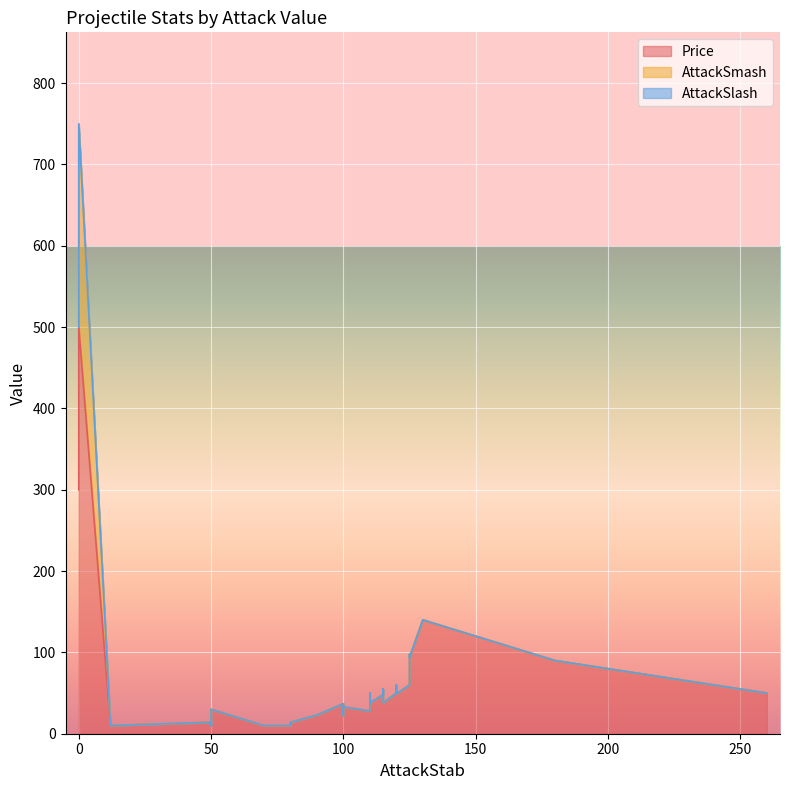

True or false: AttackSlash and Price intersect in this chart.

False